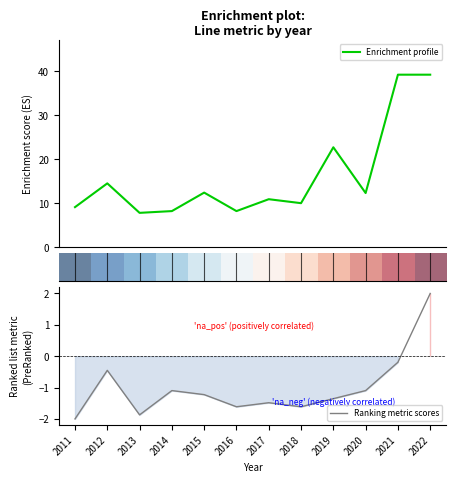

At which label is Ranking metric scores closest to 0?

2021